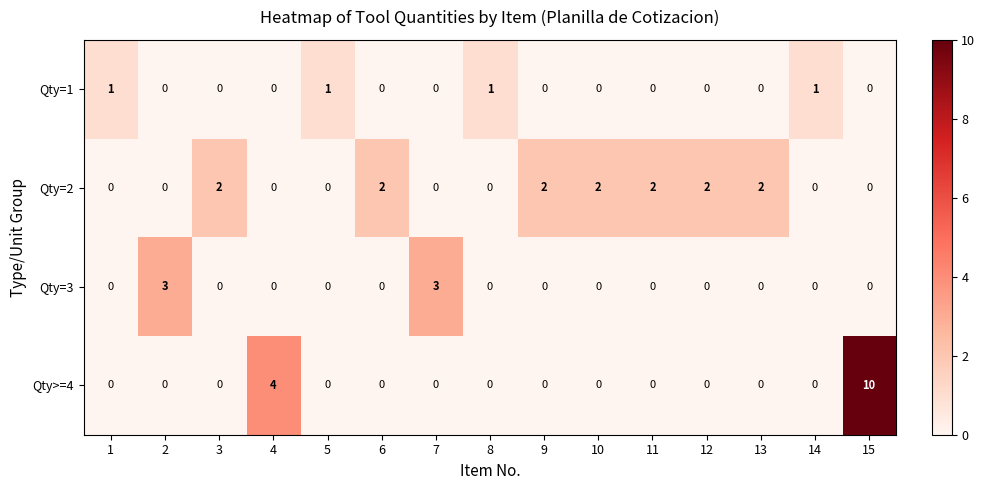

How many distinct data groups are displayed?

4